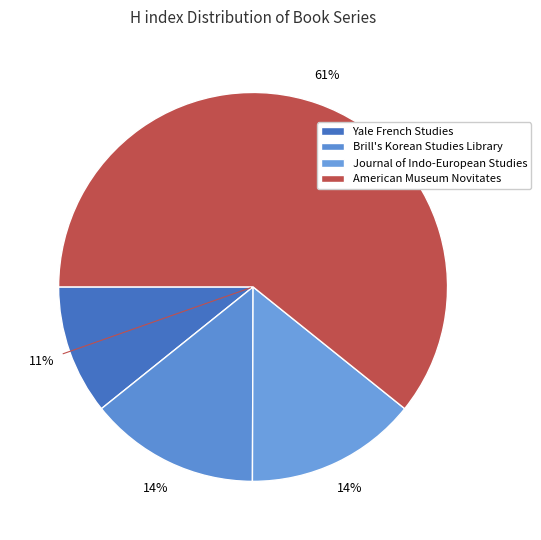

Is there any slice that represents more than half of the pie?

Yes